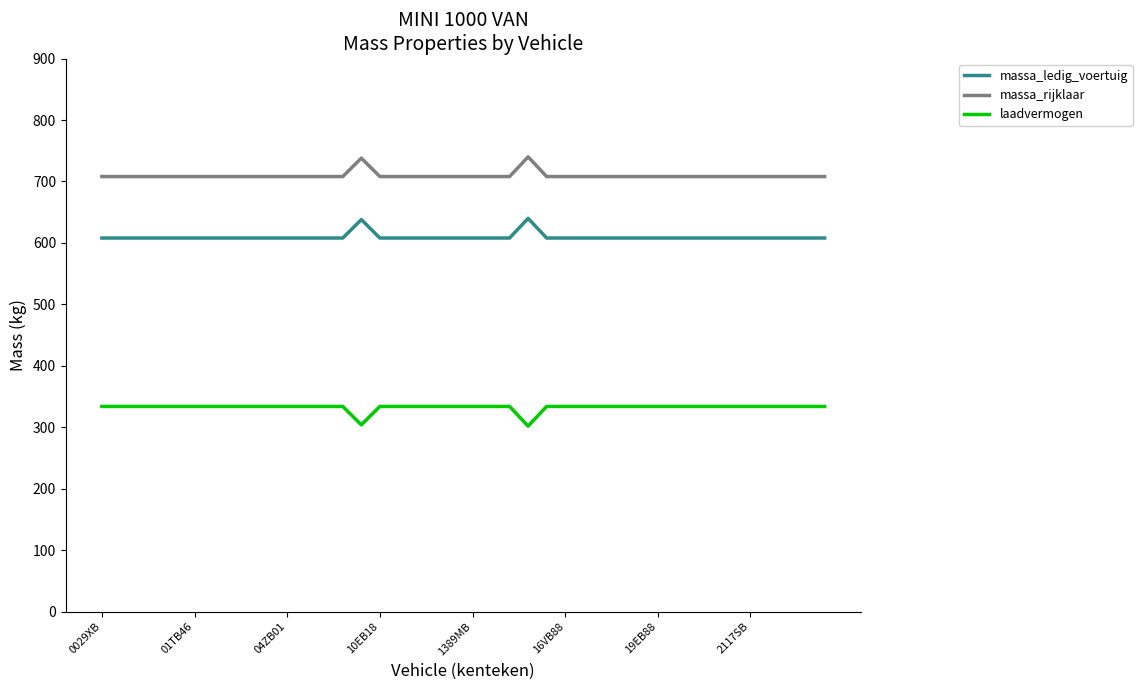

List the series in order of their peak value, lowest first.

laadvermogen, massa_ledig_voertuig, massa_rijklaar